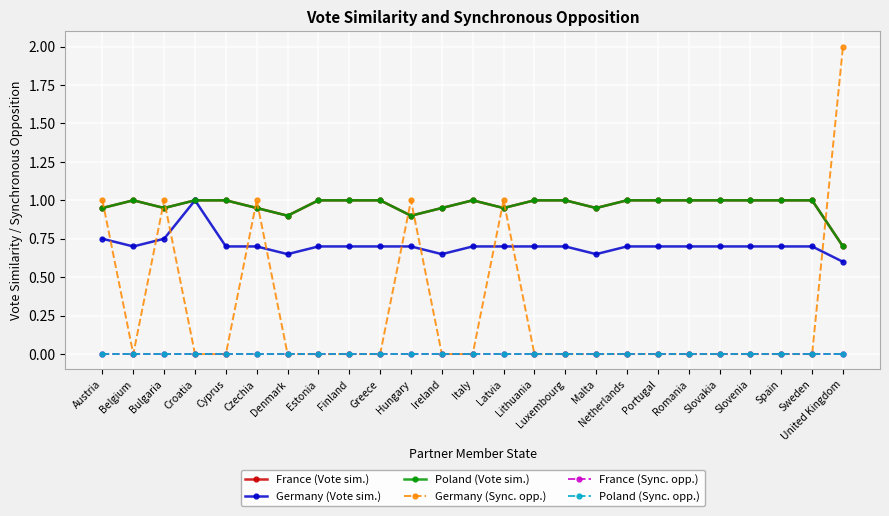

Where is Germany (Sync. opp.) nearest to the value 1?

Austria